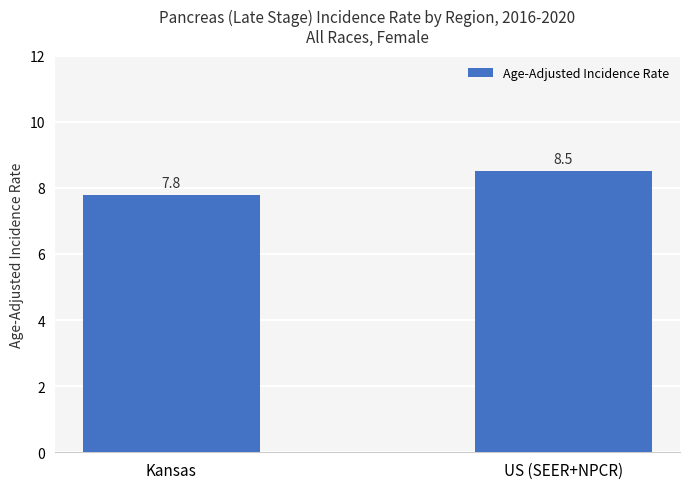

True or false: the data shows 10.6 at Kansas.

False